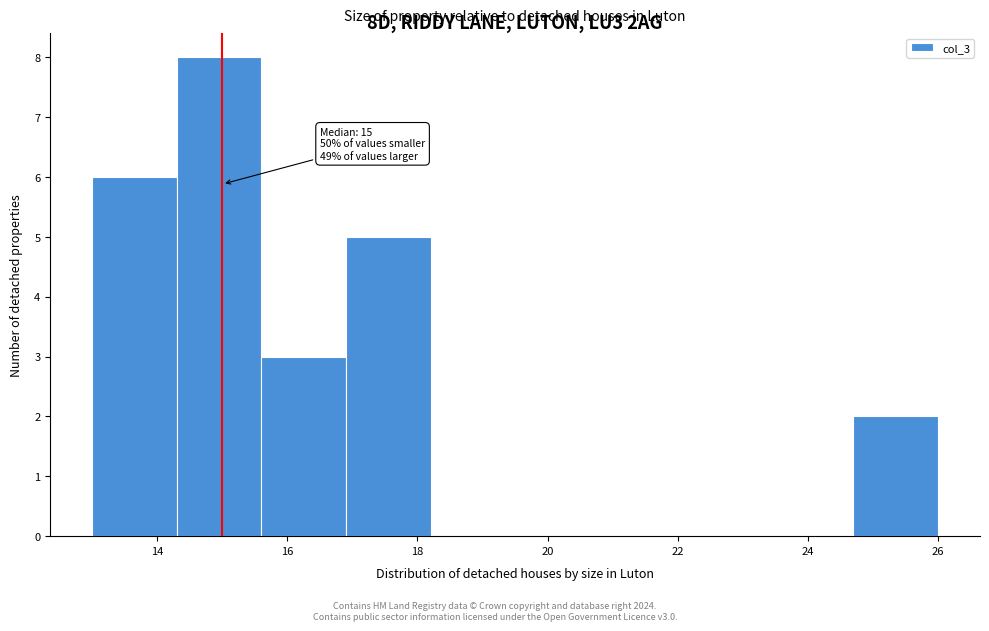

Over which range of the x-axis is the bar tallest?

14.3 to 15.6